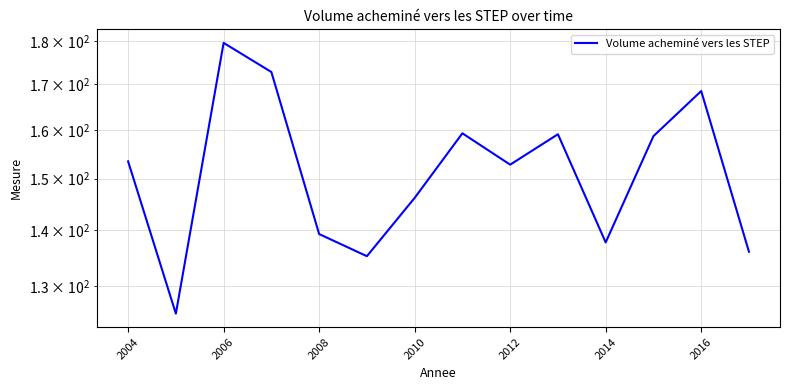

Which category has the highest value across all series?

2006